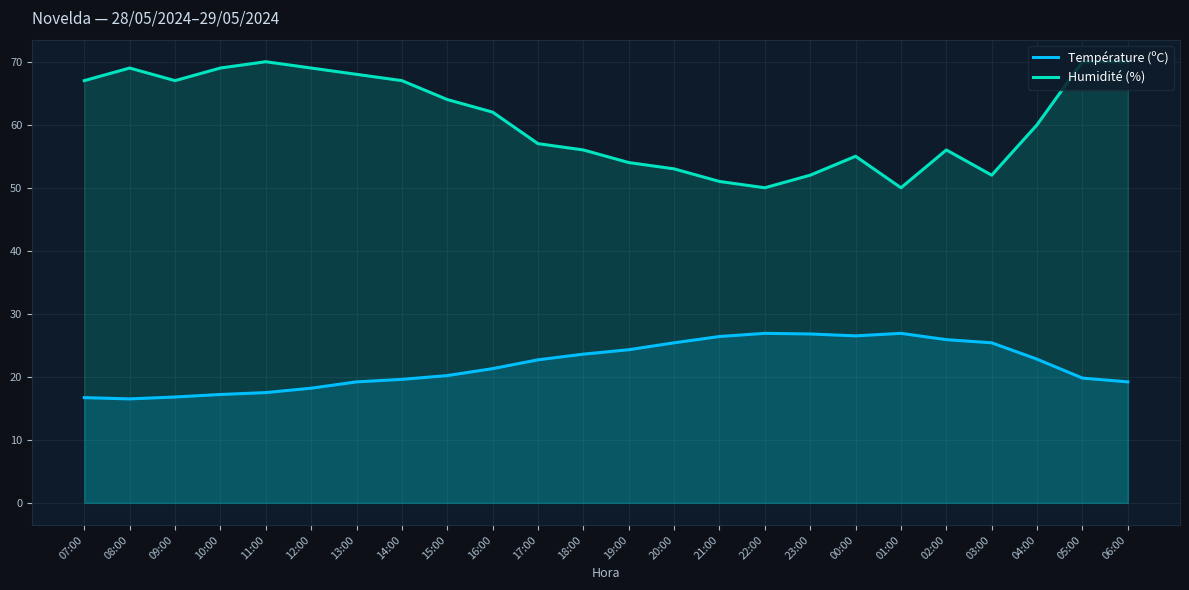

What position from the right is 10:00?

21